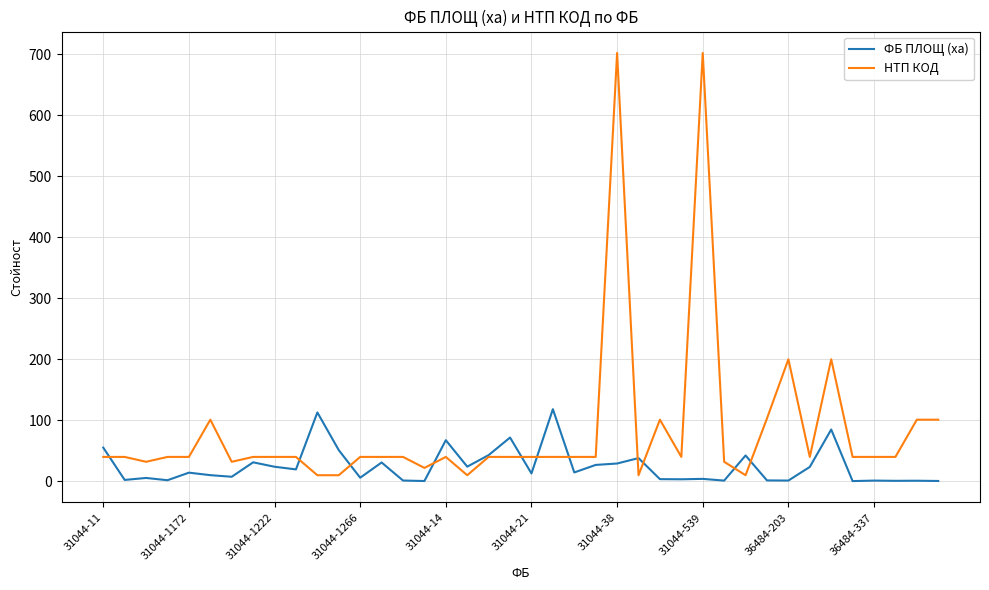

Which series has the largest range (max minus min)?

НТП КОД